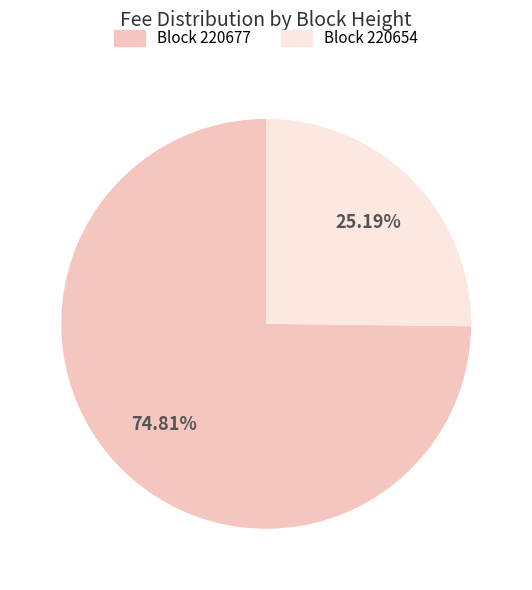

Between Block 220654 and Block 220677, which is larger?

Block 220677